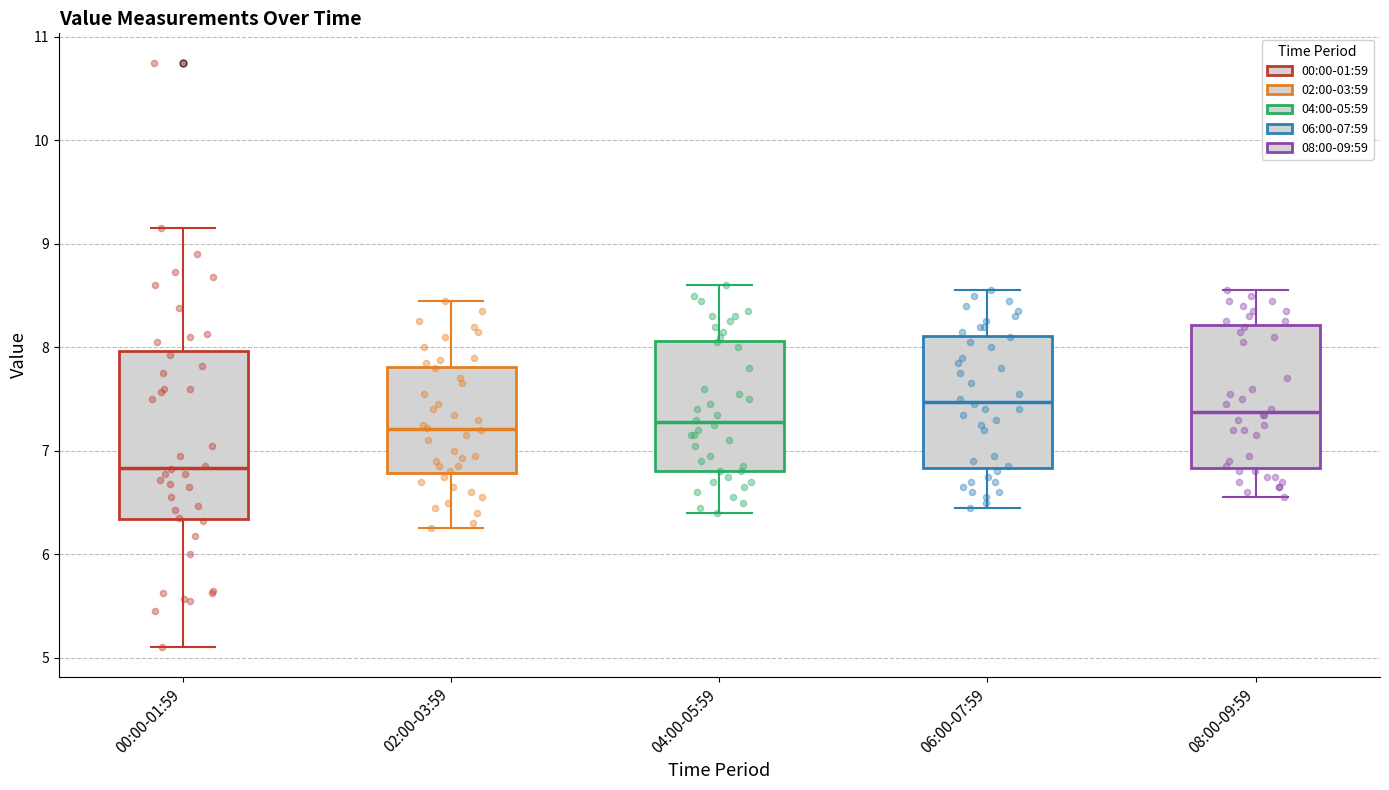

Comparing the boxes themselves (not the whiskers), which one is the tallest?

00:00-01:59